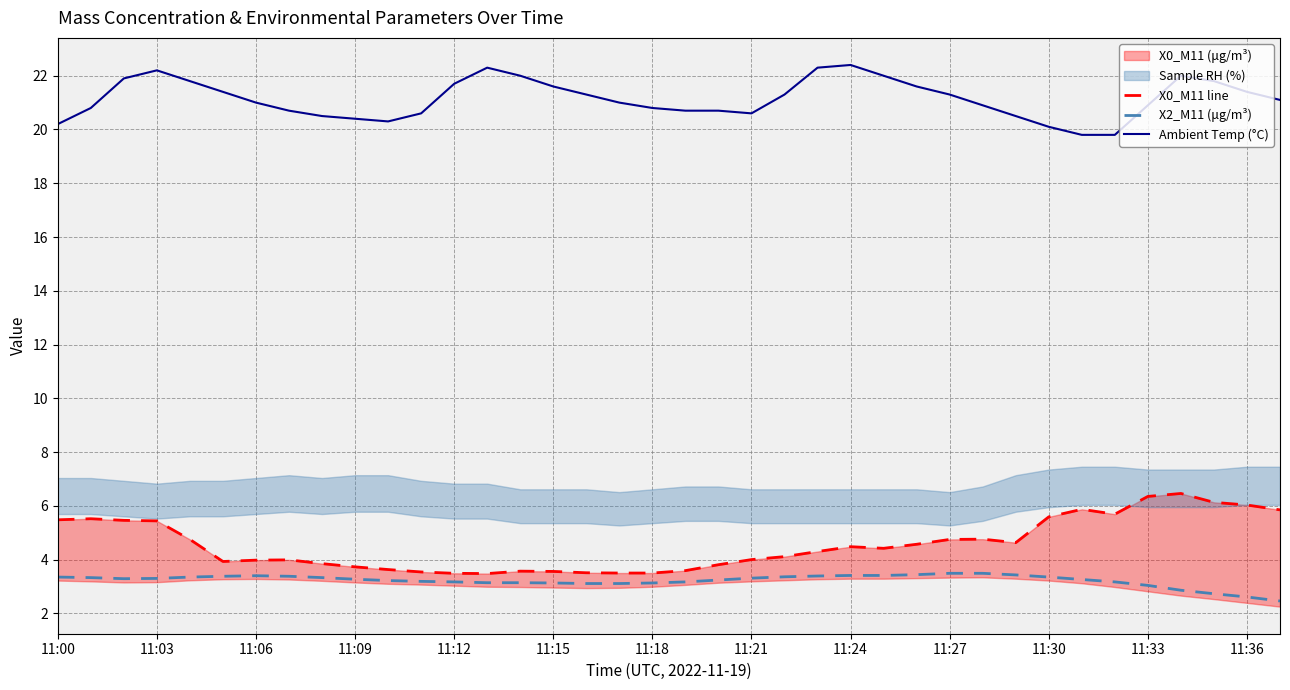

Which series has the largest range (max minus min)?

X0_M11 line